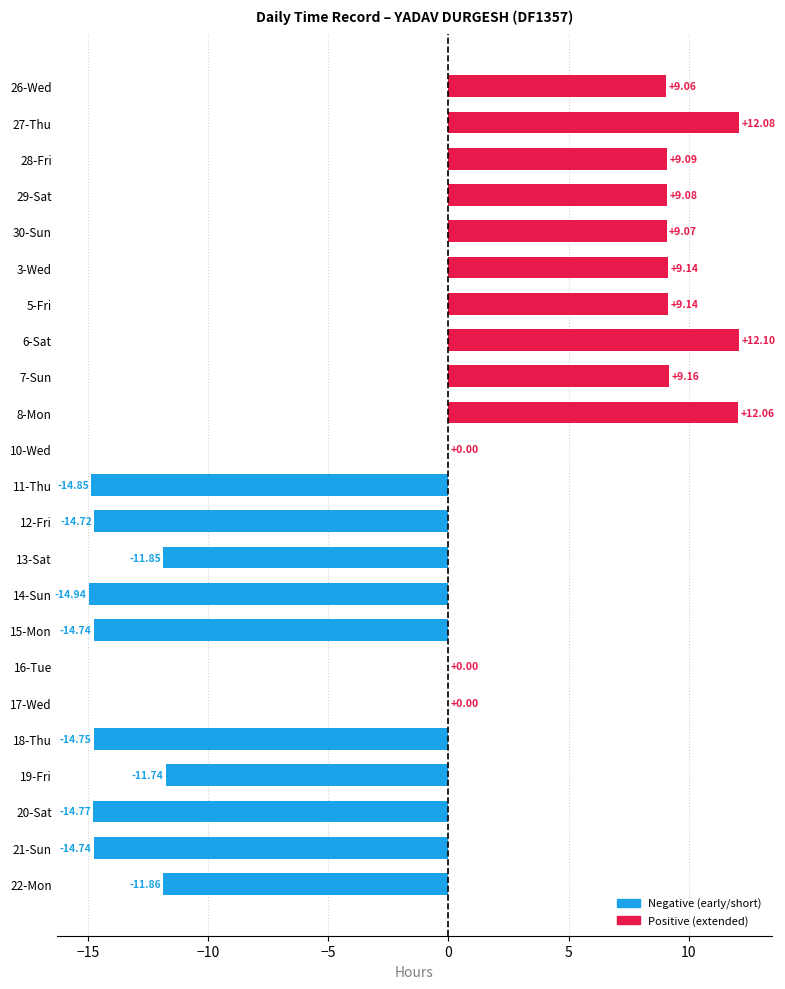

What is the average value?

-1.7